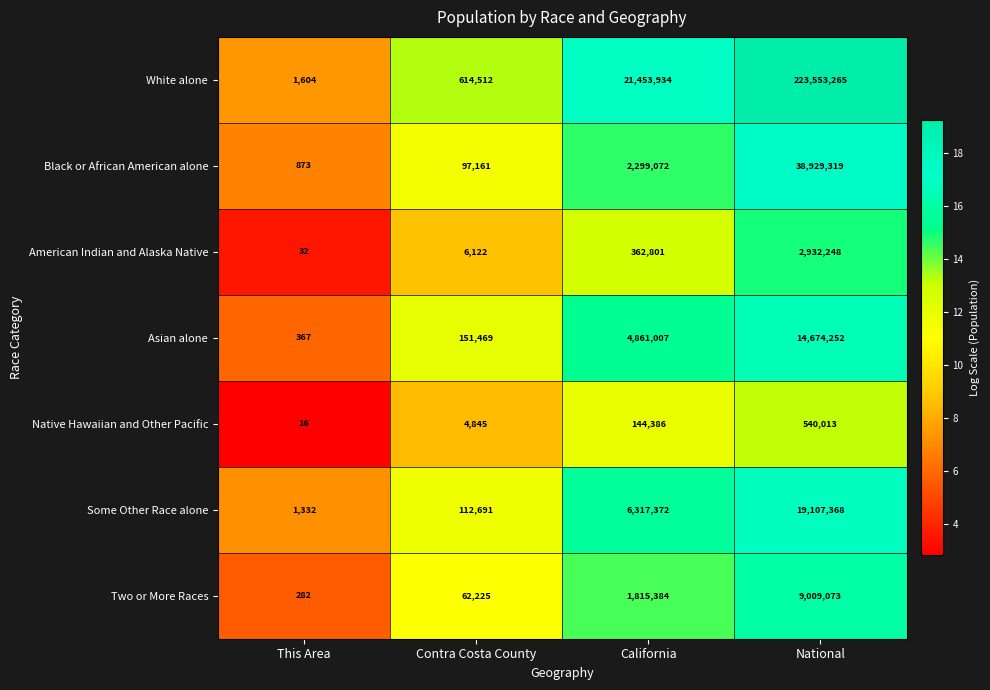

At Contra Costa County, list the series in order from largest to smallest.

White alone, Asian alone, Some Other Race alone, Black or African American alone, Two or More Races, American Indian and Alaska Native, Native Hawaiian and Other Pacific